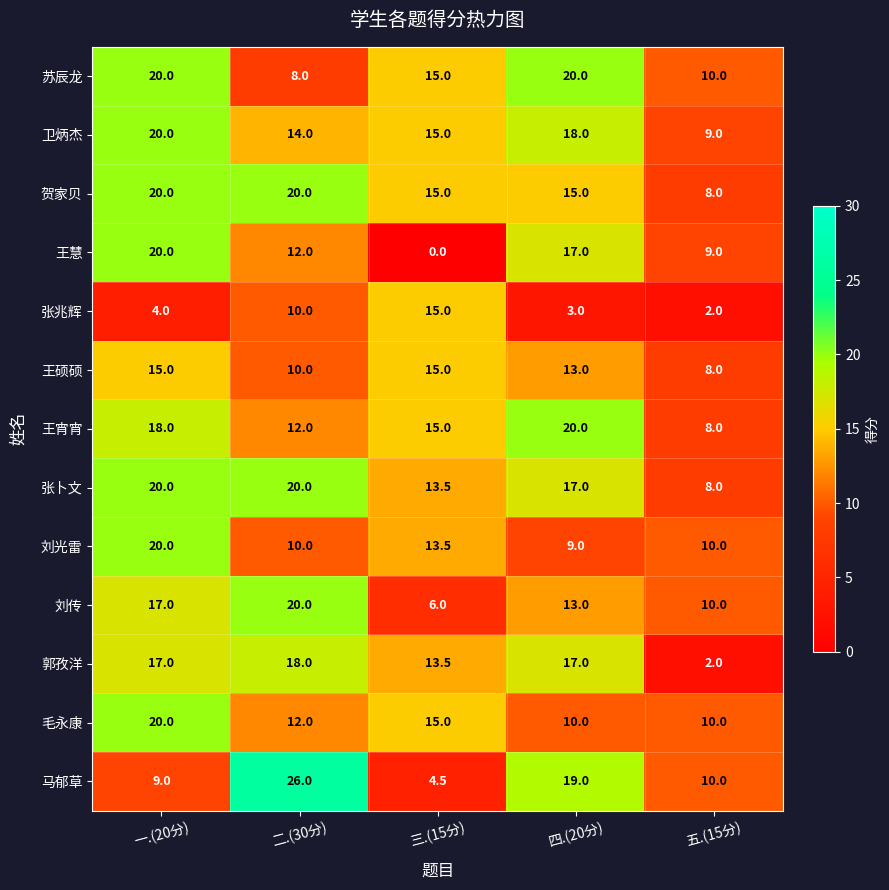

Which category has the lowest value across all series?

三.(15分)